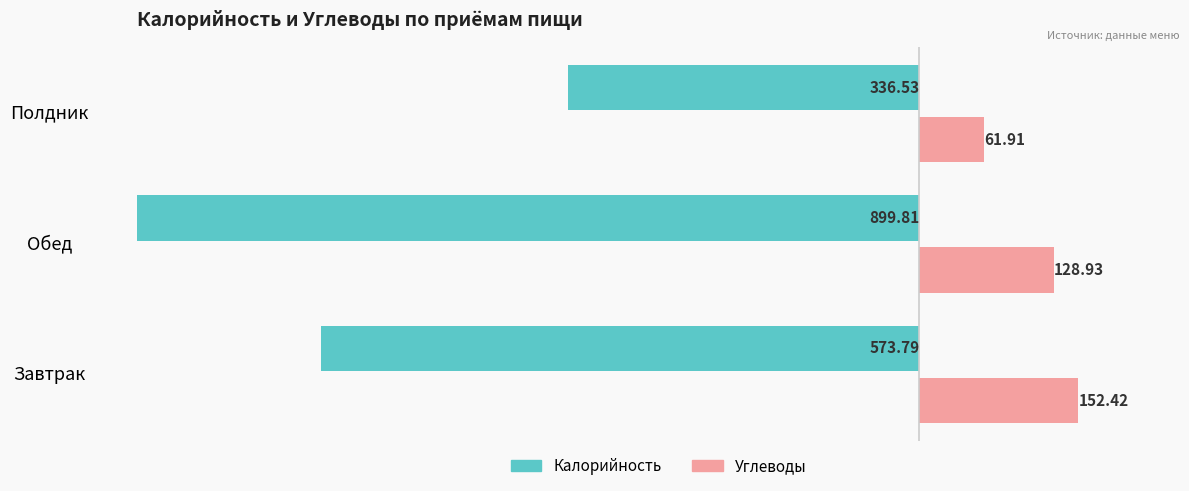

True or false: Углеводы has a value of 128.9 at 1.

True